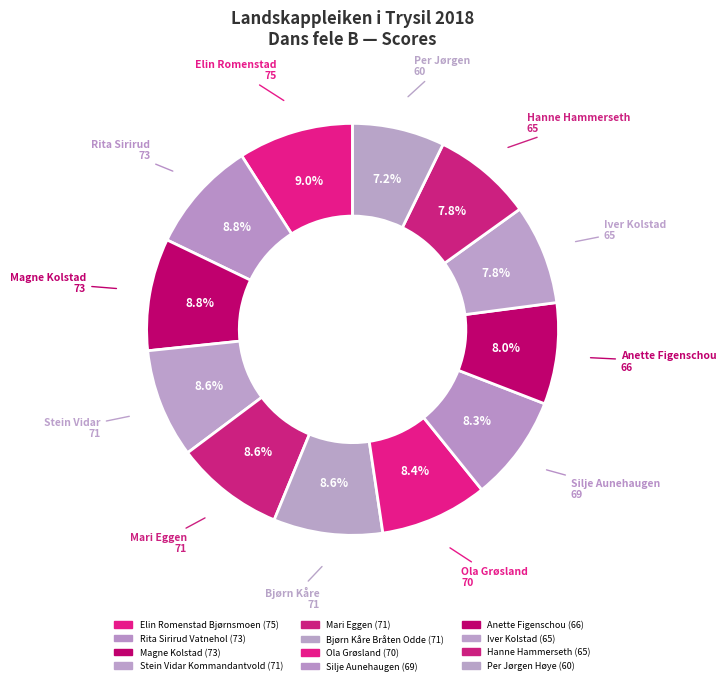

To the nearest percent, what is the combined percentage of Stein Vidar Kommandantvold and Mari Eggen?

17%